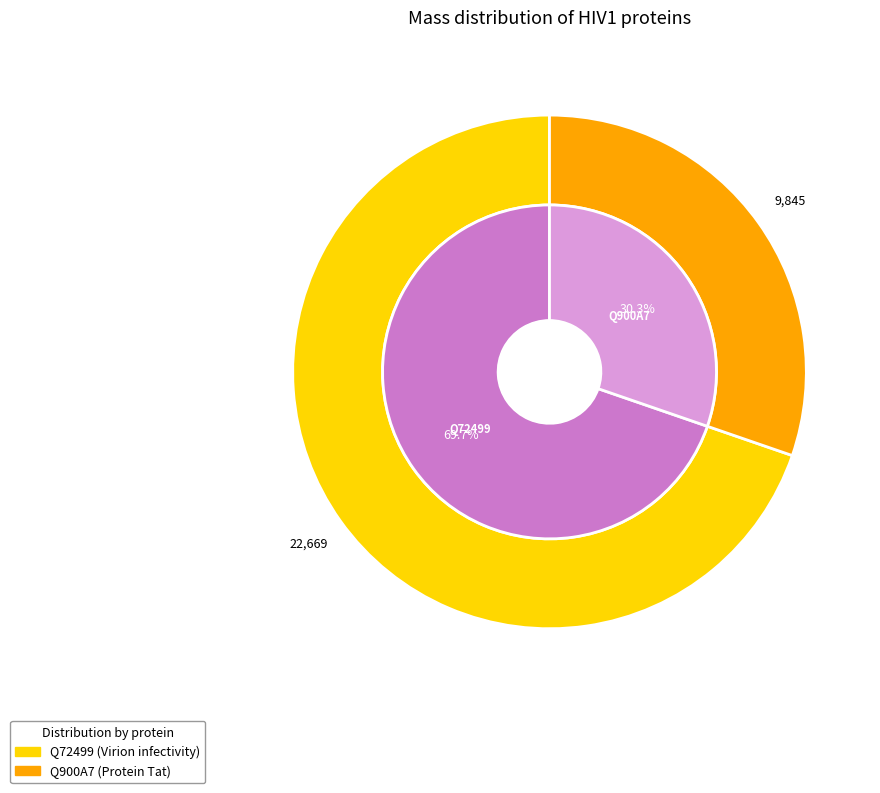

True or false: Q72499 (Virion infectivity) accounts for 55% of the total.

False